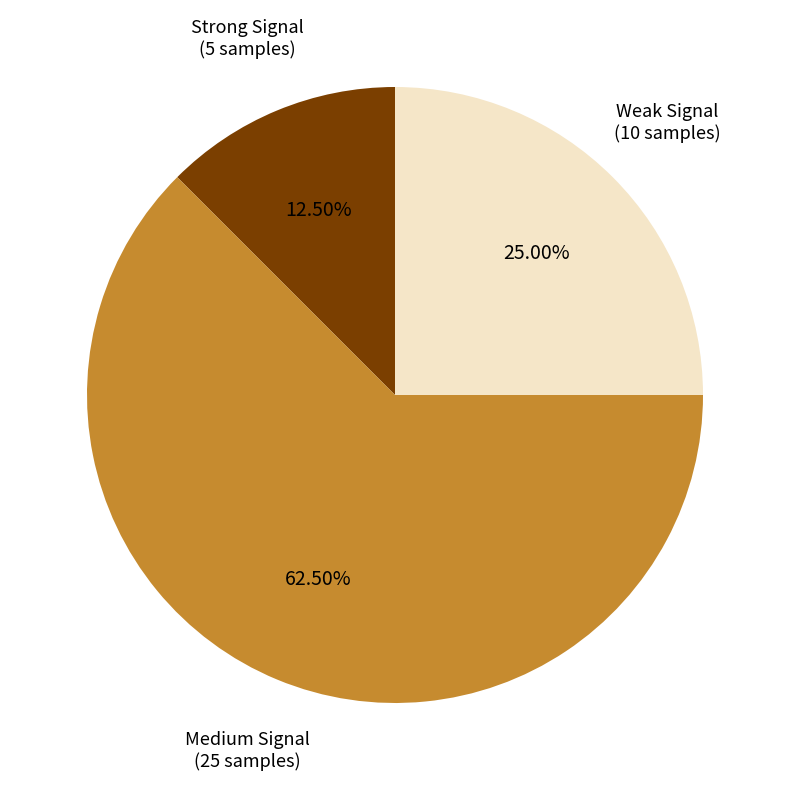

Is there any slice that represents more than half of the pie?

Yes